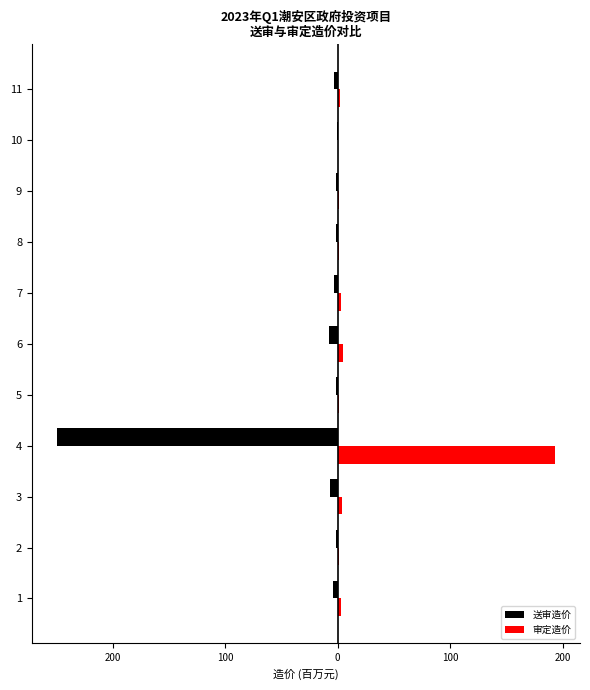

Which series has the largest range (max minus min)?

送审造价